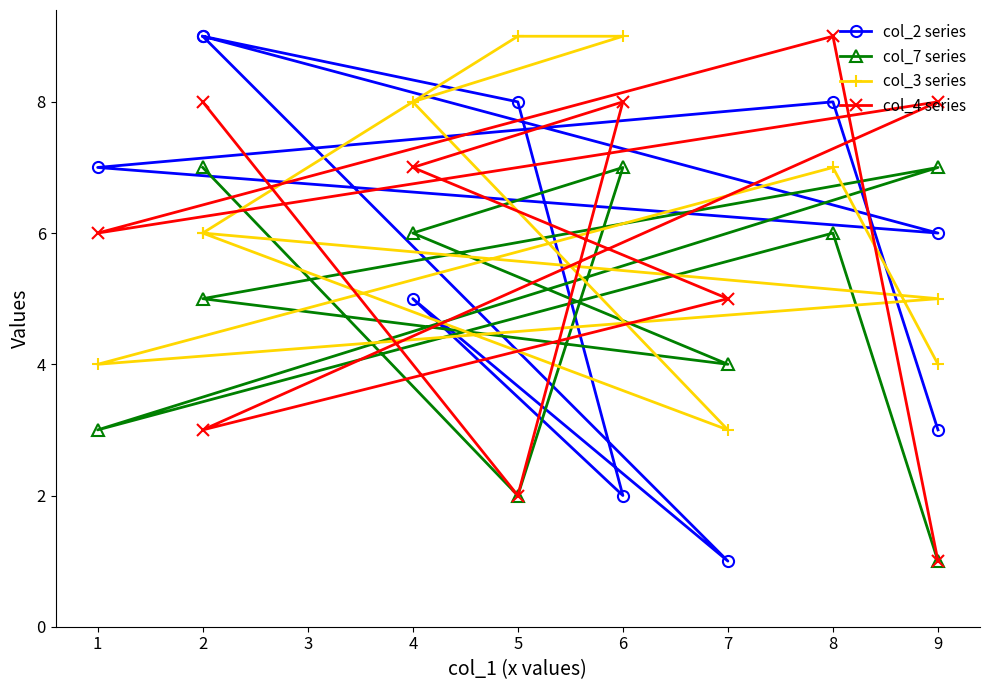

How many interior local valleys does the col_7 series series have?

3